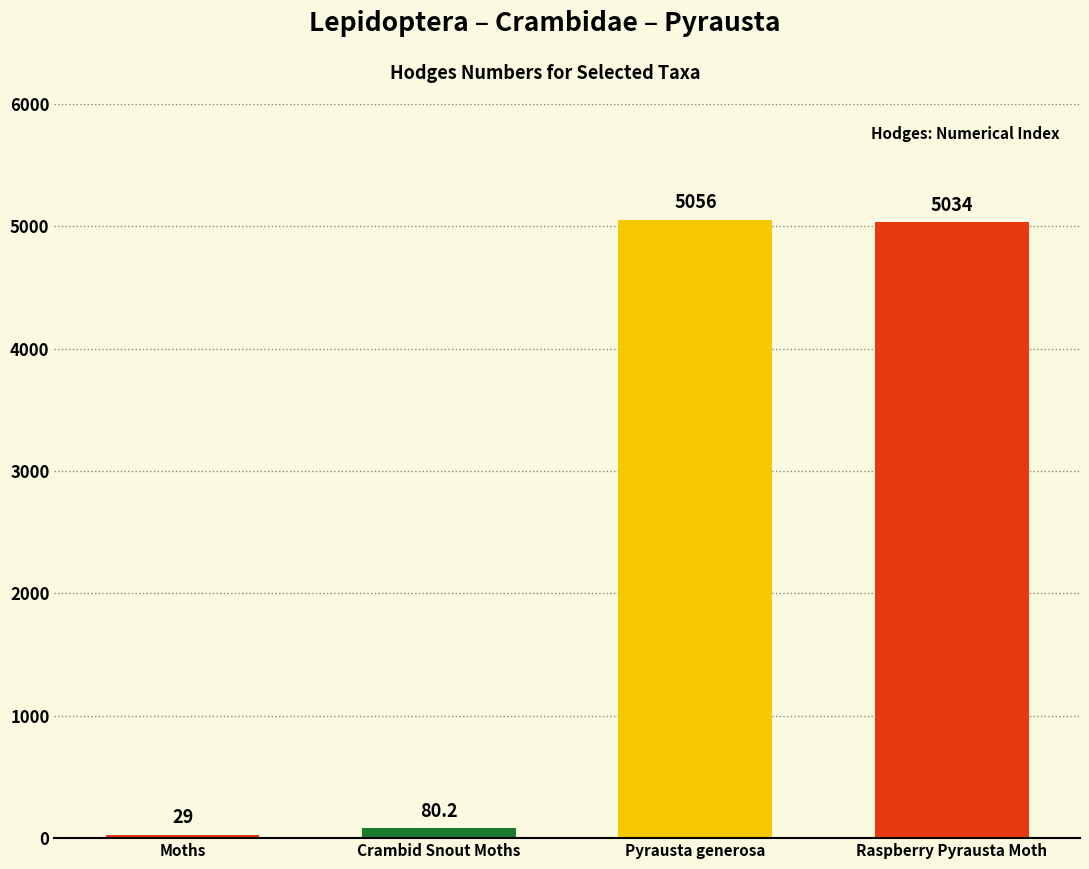

The chart shows a value of 1895.6 at Raspberry Pyrausta Moth. True or false?

False